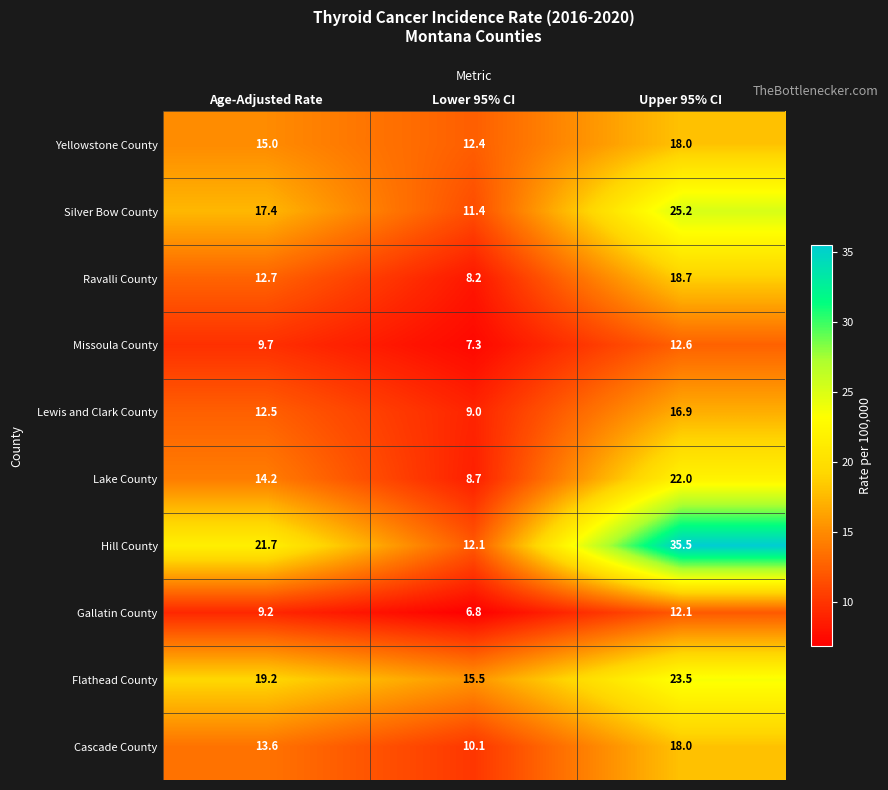

Rank the series at Lower 95% CI from highest to lowest value.

Flathead County, Yellowstone County, Hill County, Silver Bow County, Cascade County, Lewis and Clark County, Lake County, Ravalli County, Missoula County, Gallatin County